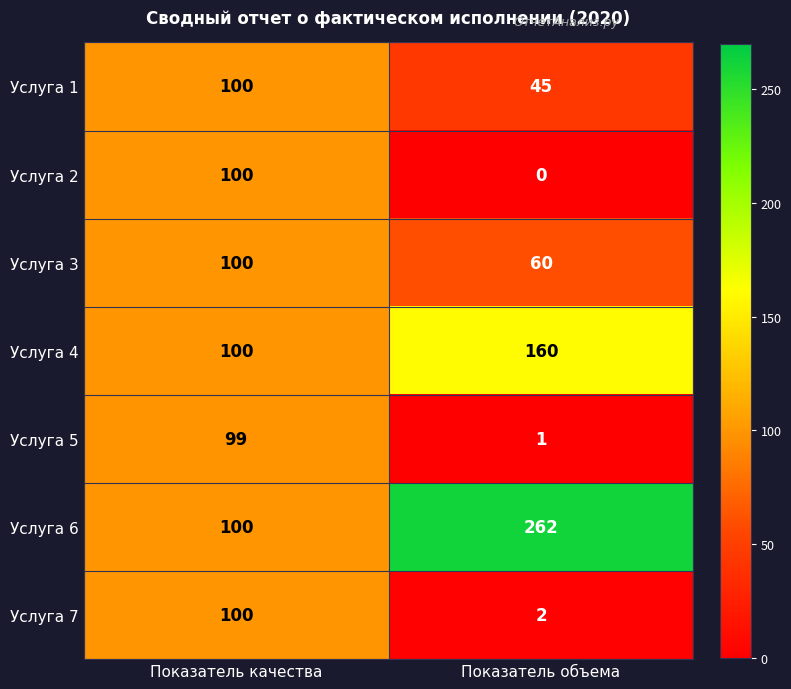

The Услуга 1 series shows 45 at Показатель объема. True or false?

True